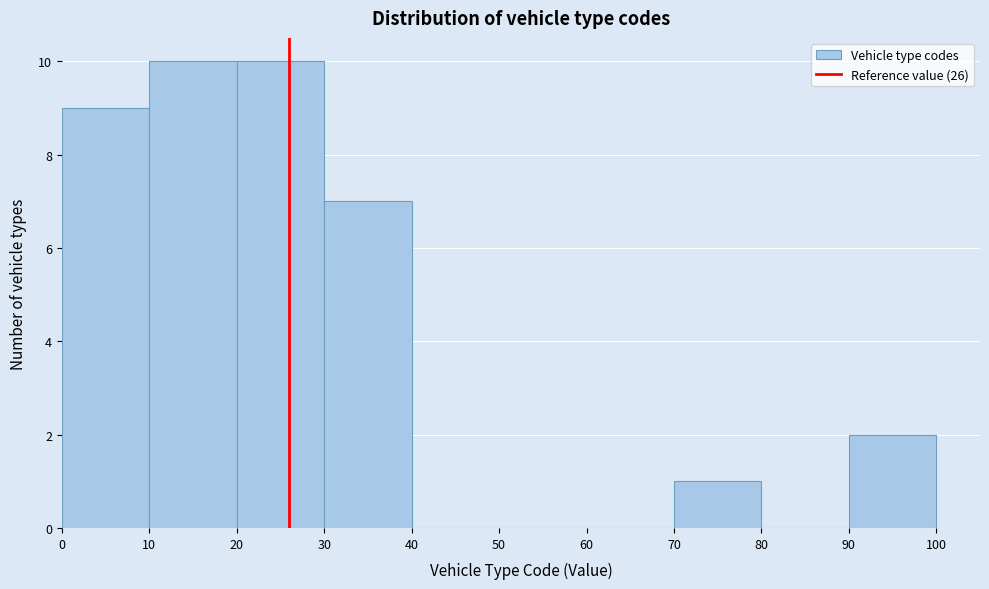

How tall is the bar that spans 0 to 10 on the x-axis? The values are not printed on the chart, so give them approximately, as read against the axis.

9